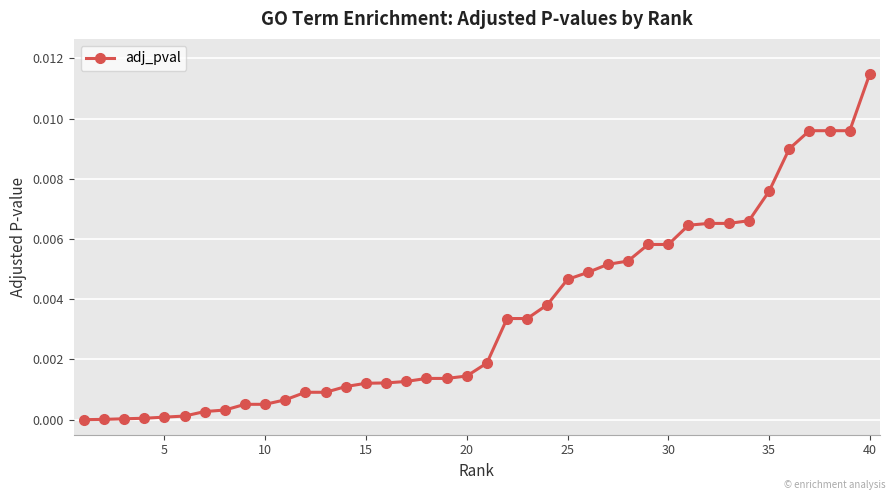

Is it true that the value at 5 is 0.0?

True